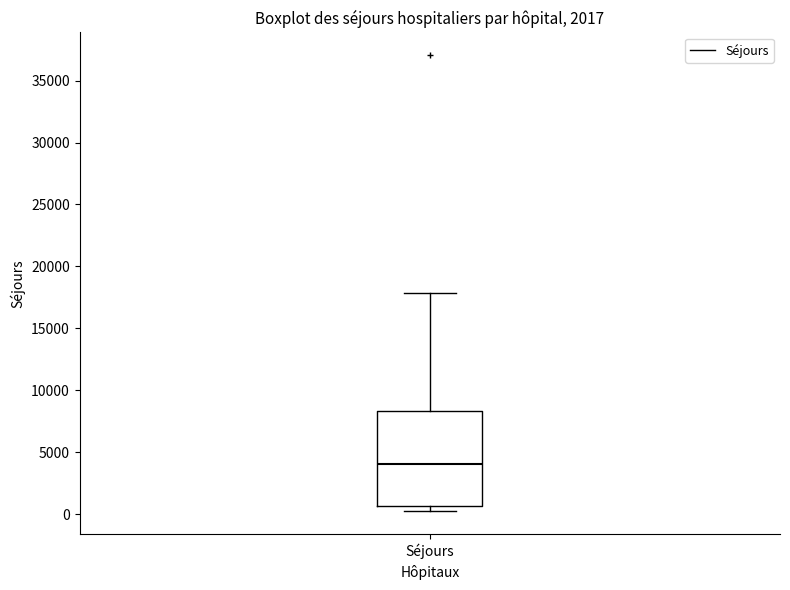

Transcribe this box plot: give where the median line is, the range the box spans, and where the two whiskers end, as read against the y-axis. The values are not printed on the chart, so give them approximately, as read against the axis.

median 4000, box 500 to 8500, whiskers 0 to 18000